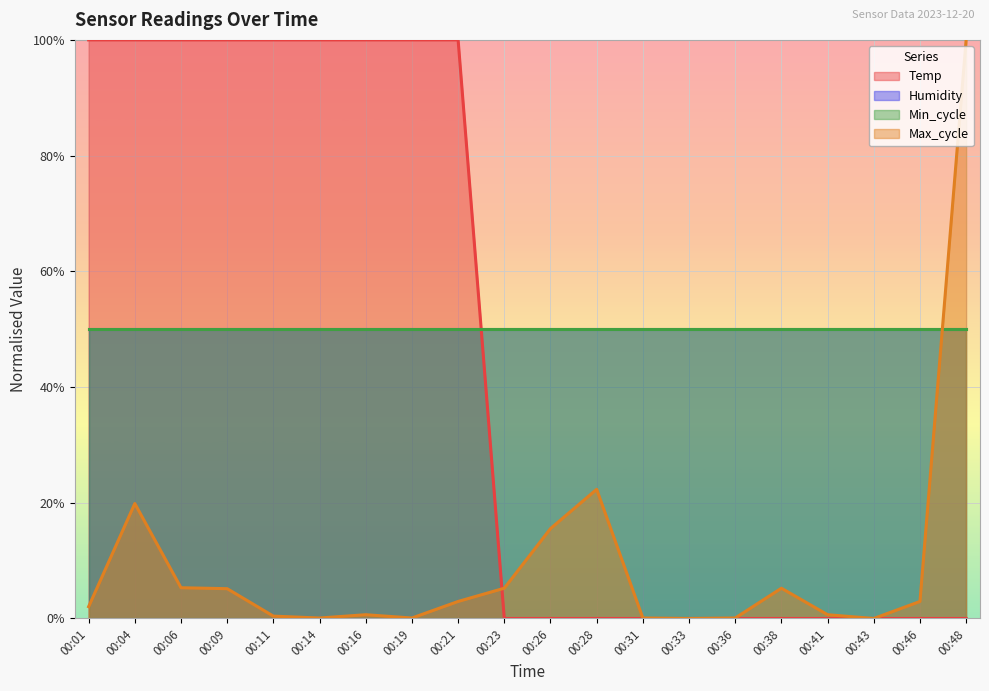

Does the chart display data point markers on the line(s)?

No